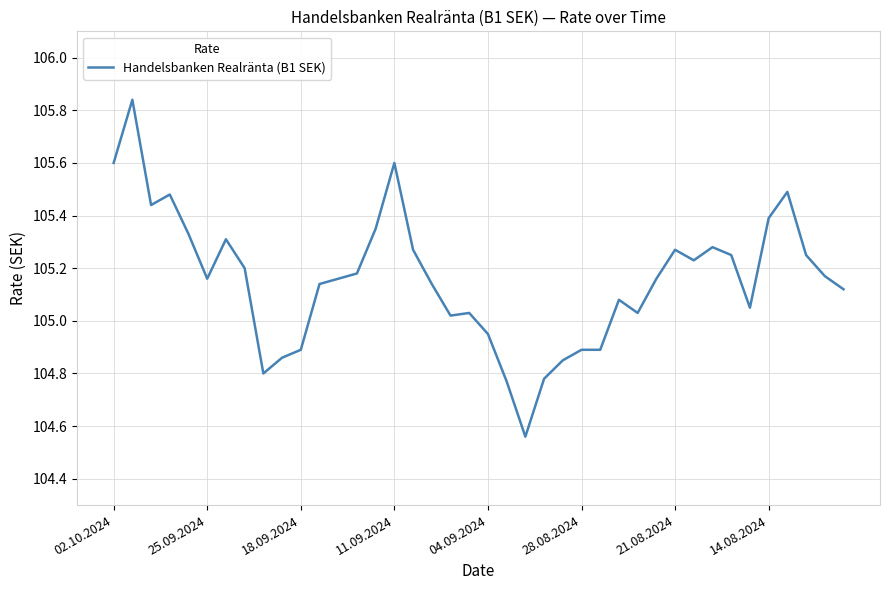

What is the difference between the maximum and minimum values?

1.3